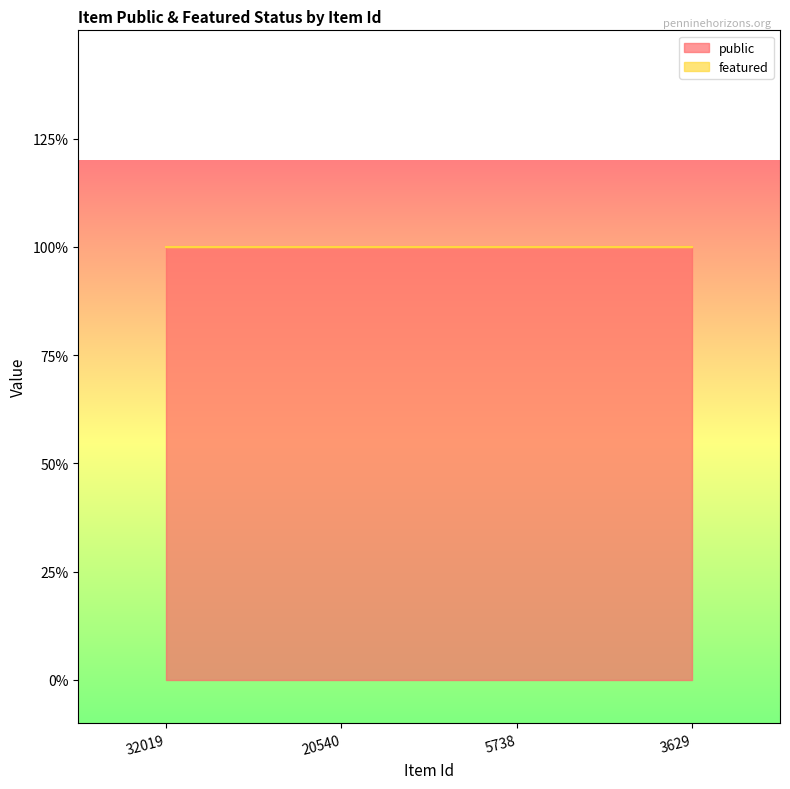

Read the public value at 32019.

1